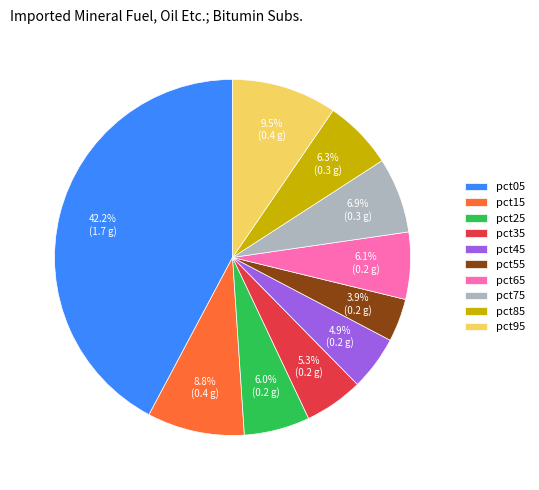

Which category has the smallest portion of the pie?

pct55